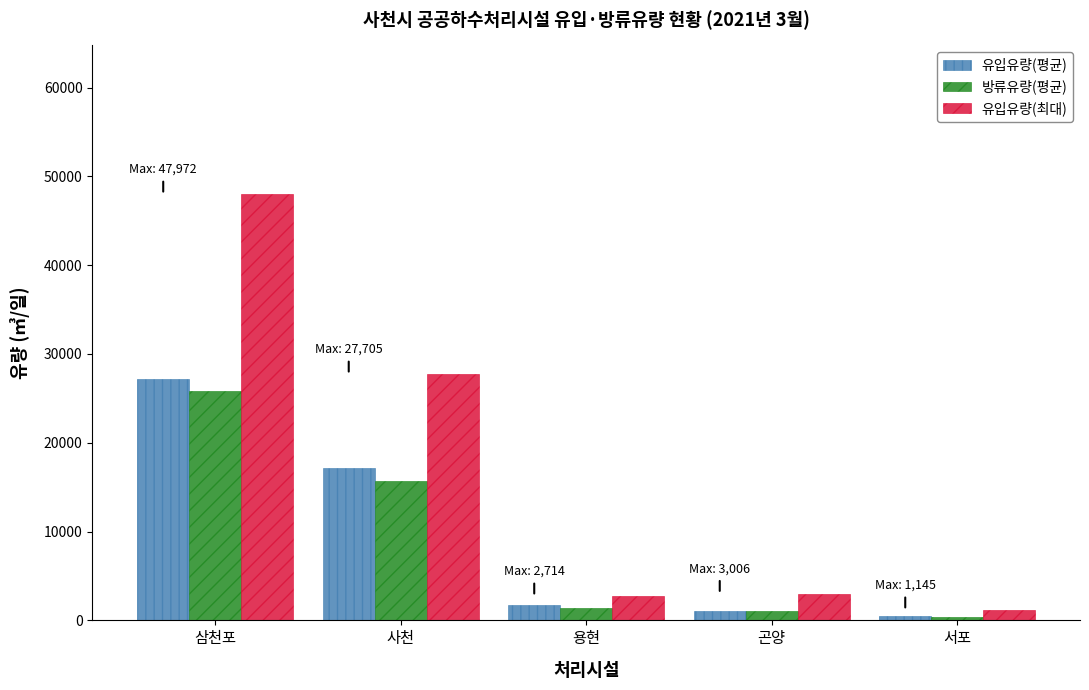

What is the difference between the second highest and second lowest values in the 방류유량(평균) series?

14681.2